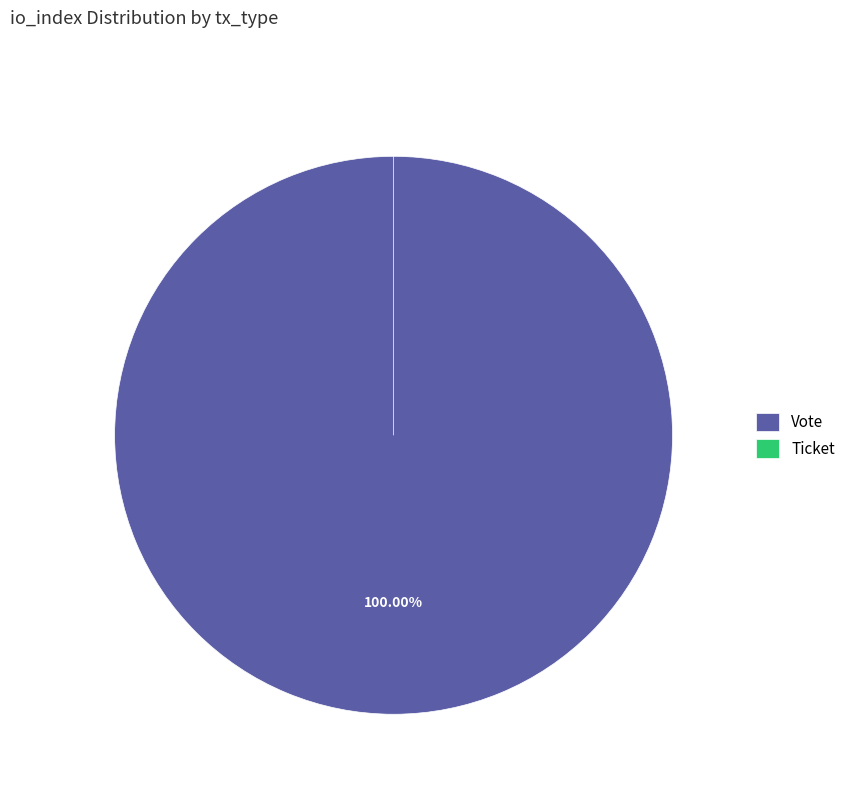

Is there any slice that represents more than half of the pie?

Yes